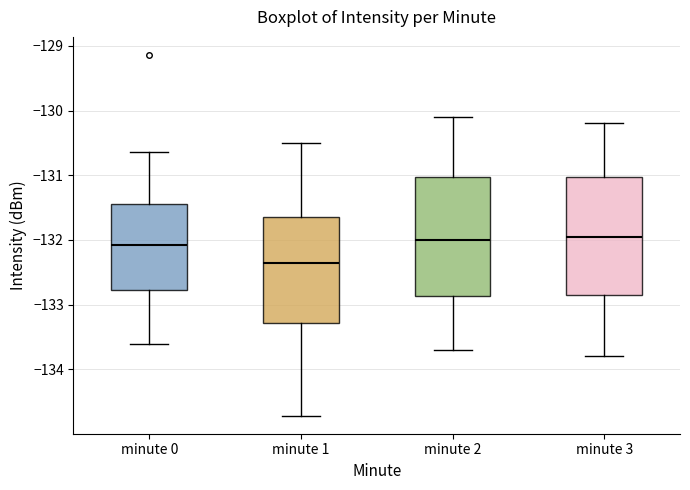

Which box's median line is the lowest?

minute 1